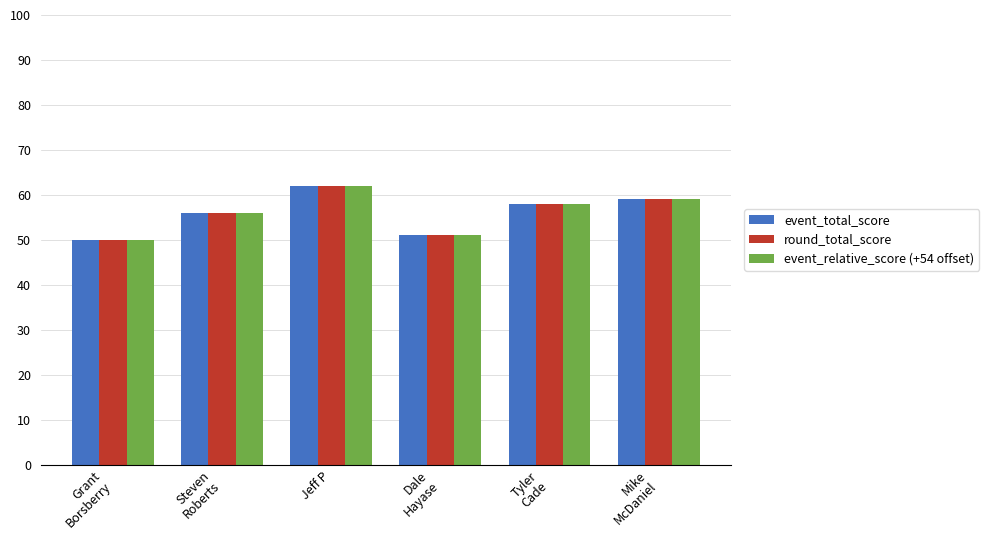

Reading right to left, what are all the values shown in this chart?

event_total_score: Mike
McDaniel=59	Tyler
Cade=58	Dale
Hayase=51	Jeff P=62	Steven
Roberts=56	Grant
Borsberry=50
round_total_score: Mike
McDaniel=59	Tyler
Cade=58	Dale
Hayase=51	Jeff P=62	Steven
Roberts=56	Grant
Borsberry=50
event_relative_score (+54 offset): Mike
McDaniel=59	Tyler
Cade=58	Dale
Hayase=51	Jeff P=62	Steven
Roberts=56	Grant
Borsberry=50